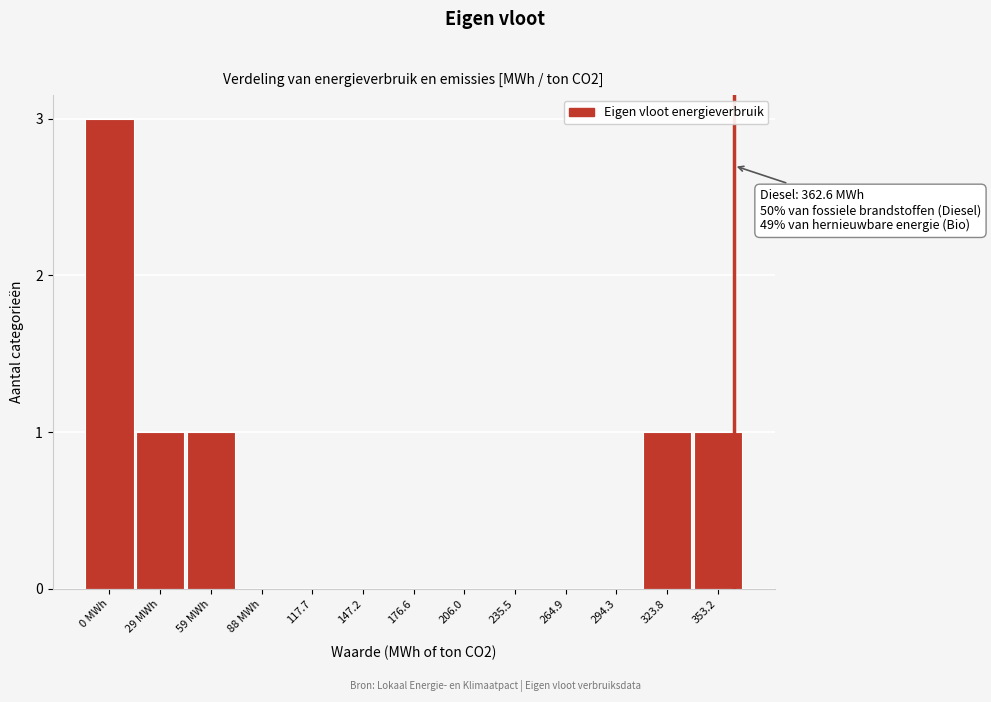

Reading right to left, what are all the values shown in this chart?

353.2=1	323.8=1	294.3=0	264.9=0	235.5=0	206.0=0	176.6=0	147.2=0	117.7=0	88 MWh=0	59 MWh=1	29 MWh=1	0 MWh=3